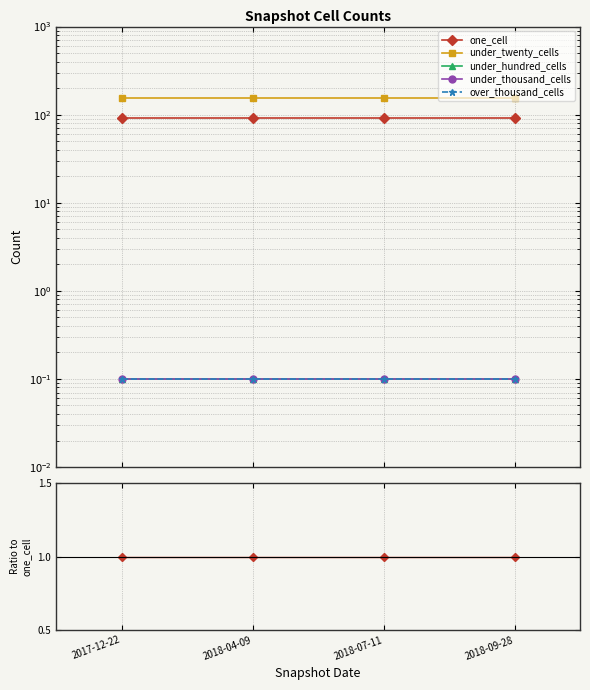

True or false: under_hundred_cells has more than 0 points higher than both neighbors.

False